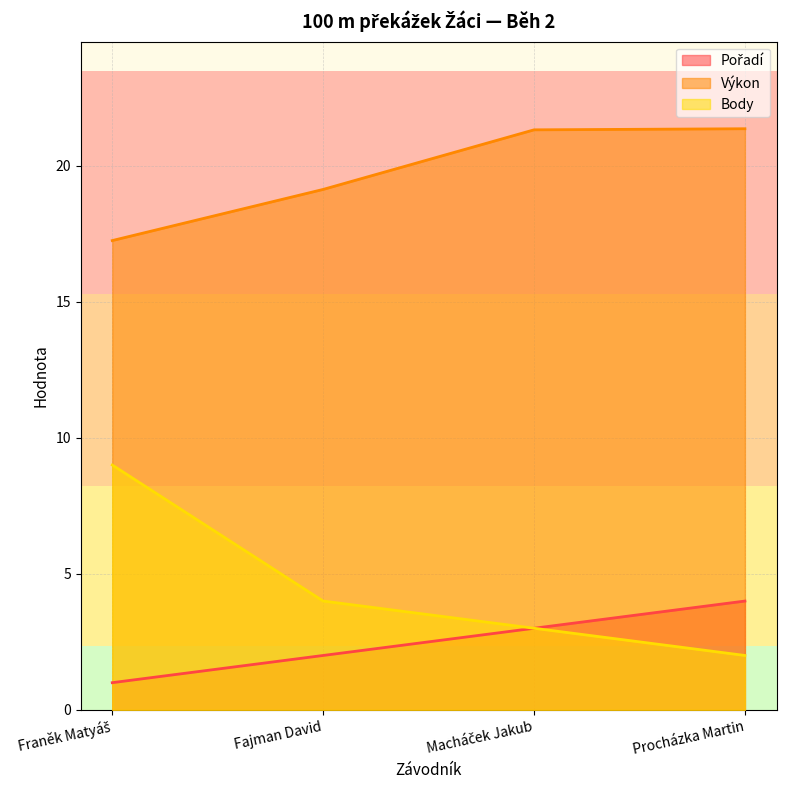

What is the label of the 3rd point from the right?

Fajman David